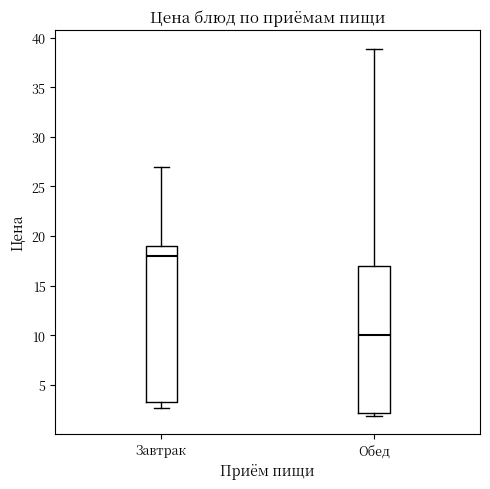

Which box is the tallest, from its lower edge to its upper edge?

Завтрак